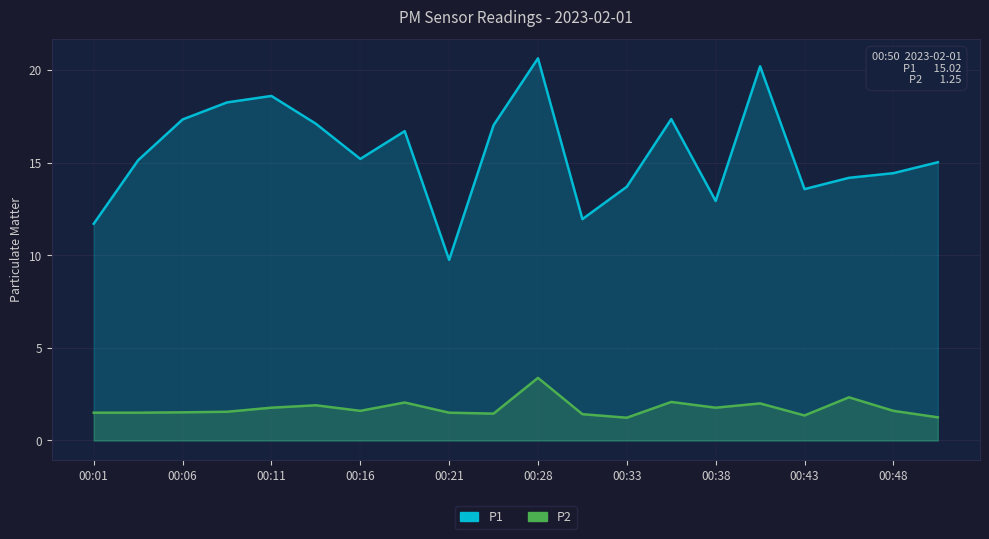

What is the value of the P1 point at the 5th from the left?

18.6